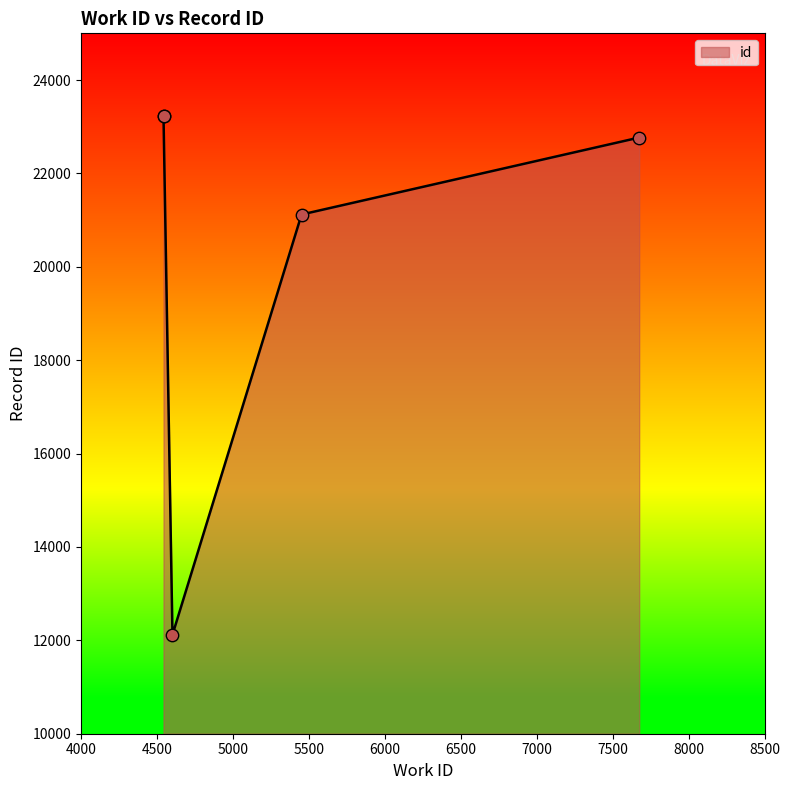

What is the change in value from 7675 to 4543?

+465